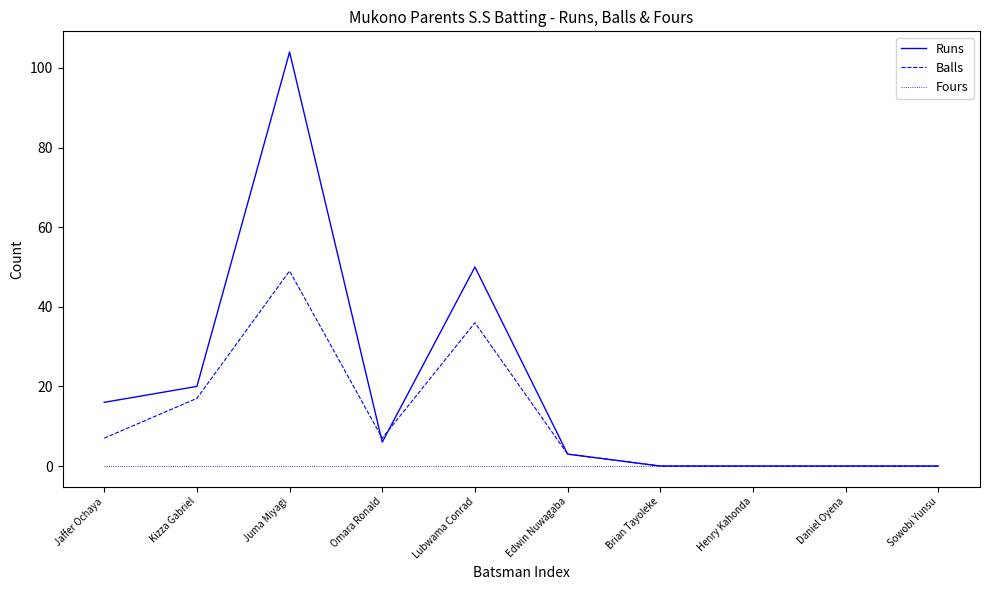

What is the greatest value displayed?

104